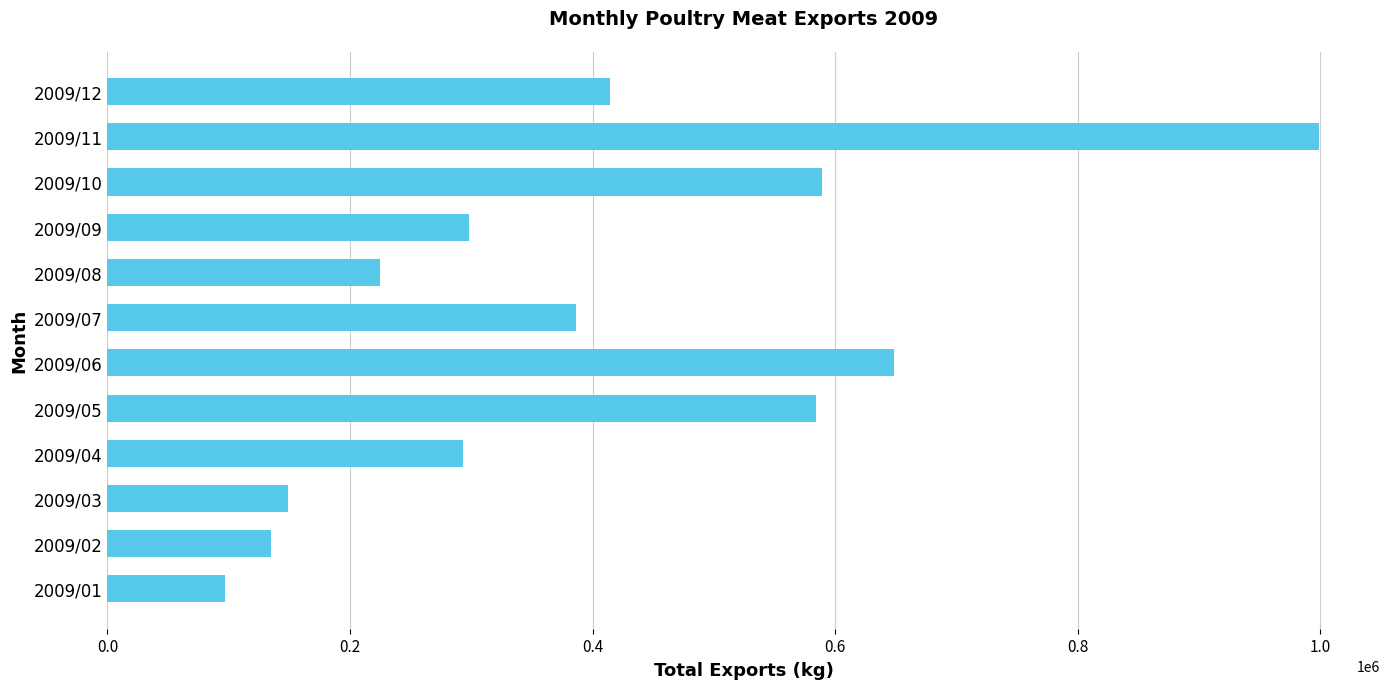

Reading bottom to top, what are all the values shown in this chart?

2009/01=97020.0	2009/02=135266.7	2009/03=148755.7	2009/04=293157.8	2009/05=584426.8	2009/06=648697.4	2009/07=386158.4	2009/08=225082.5	2009/09=297765.8	2009/10=589080.4	2009/11=999151.0	2009/12=414156.6